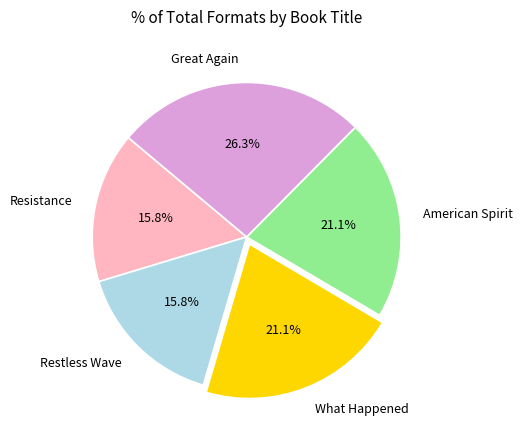

Approximately how many times larger is the value at Restless Wave compared to Great Again?

0.6